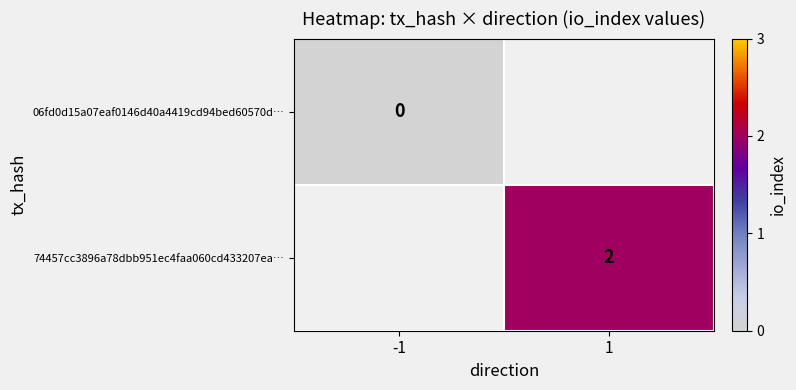

The value of 74457cc3896a78dbb951ec4faa060cd433207ea… at 1 is 2. True or false?

True